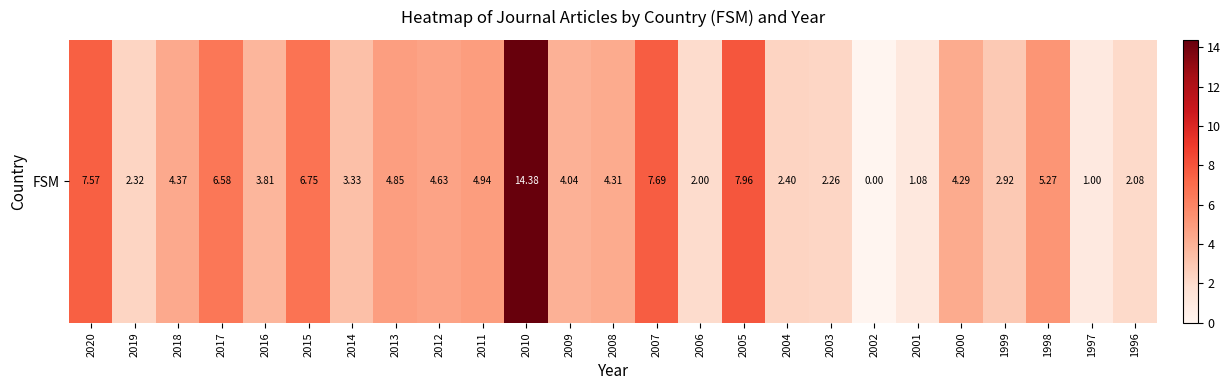

At which category does the chart reach its peak across all series?

2010